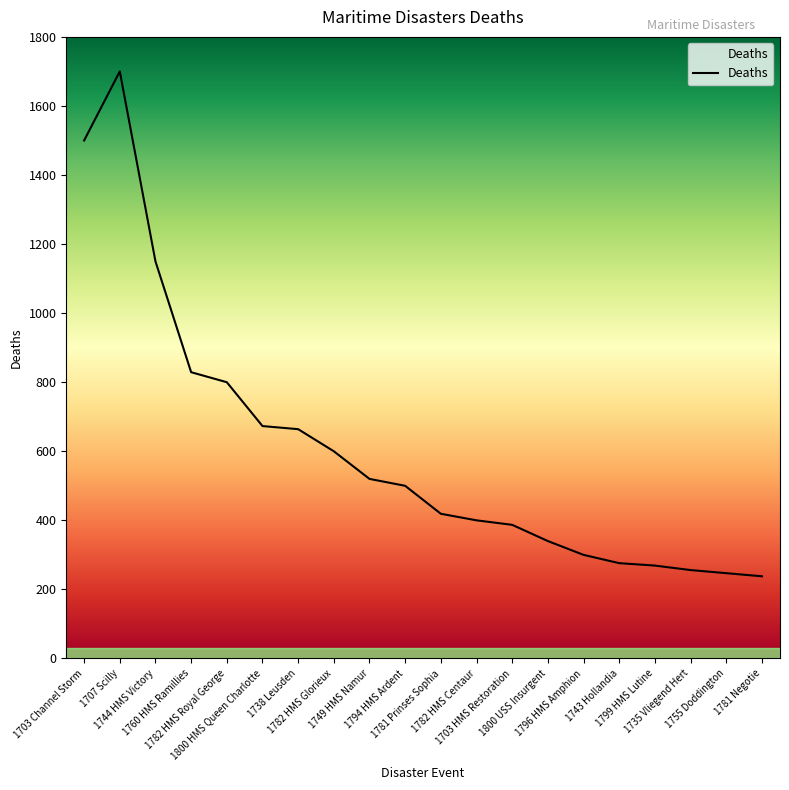

Is it true that the value at 1760 HMS Ramillies is 829?

True